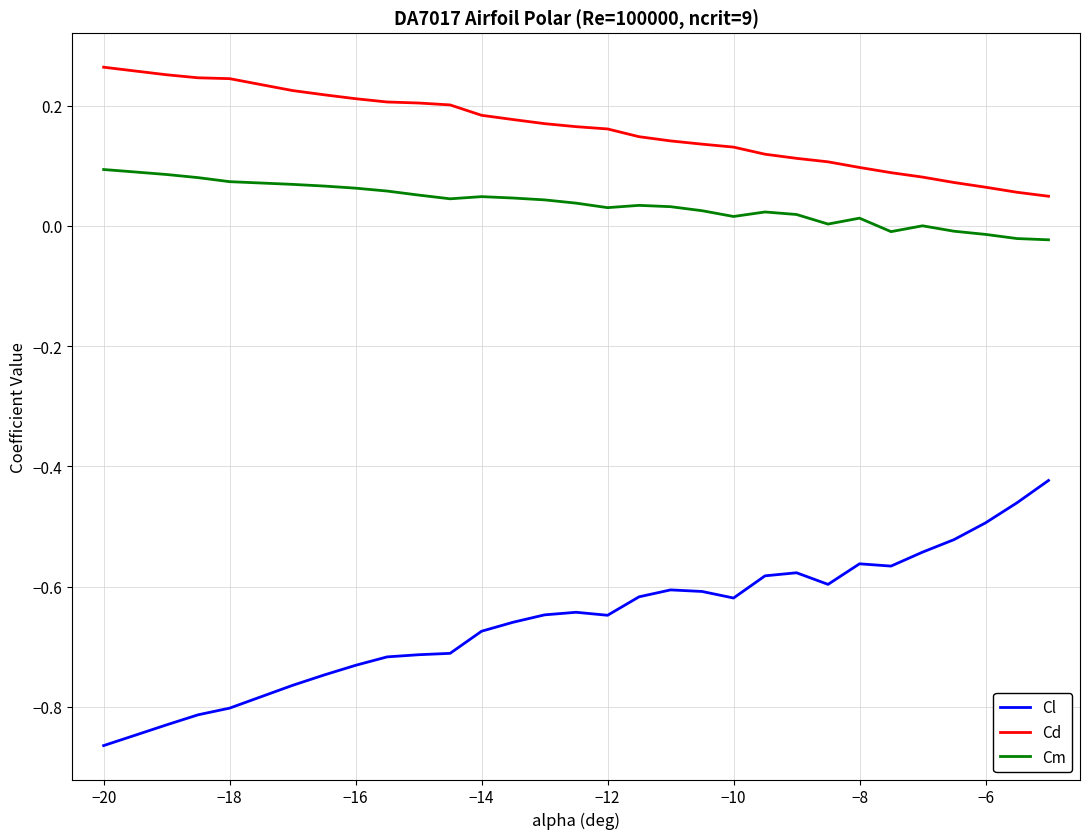

True or false: Cl and Cd cross at least once.

False